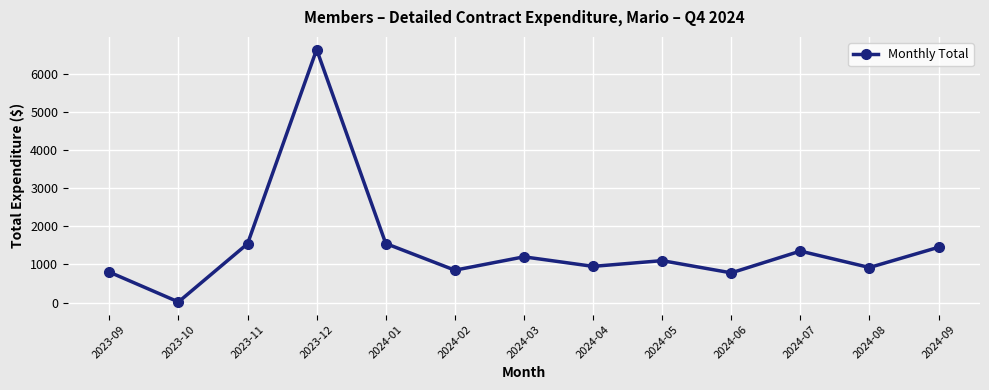

What is the sum of the values at 2023-10 and 2024-08?

938.3